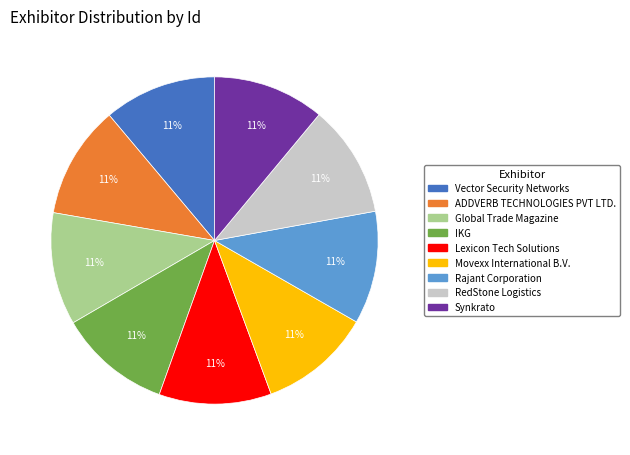

How many segments does this pie chart have?

9